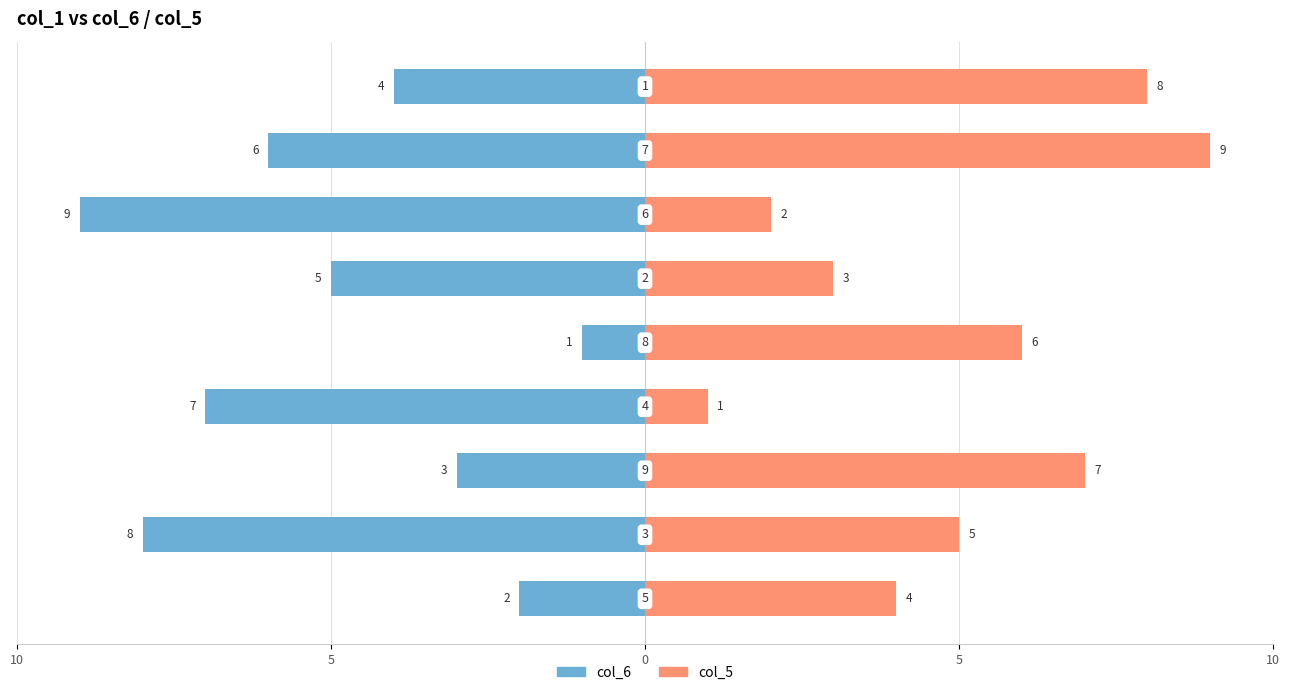

What is the lowest value of the col_5 series?

1